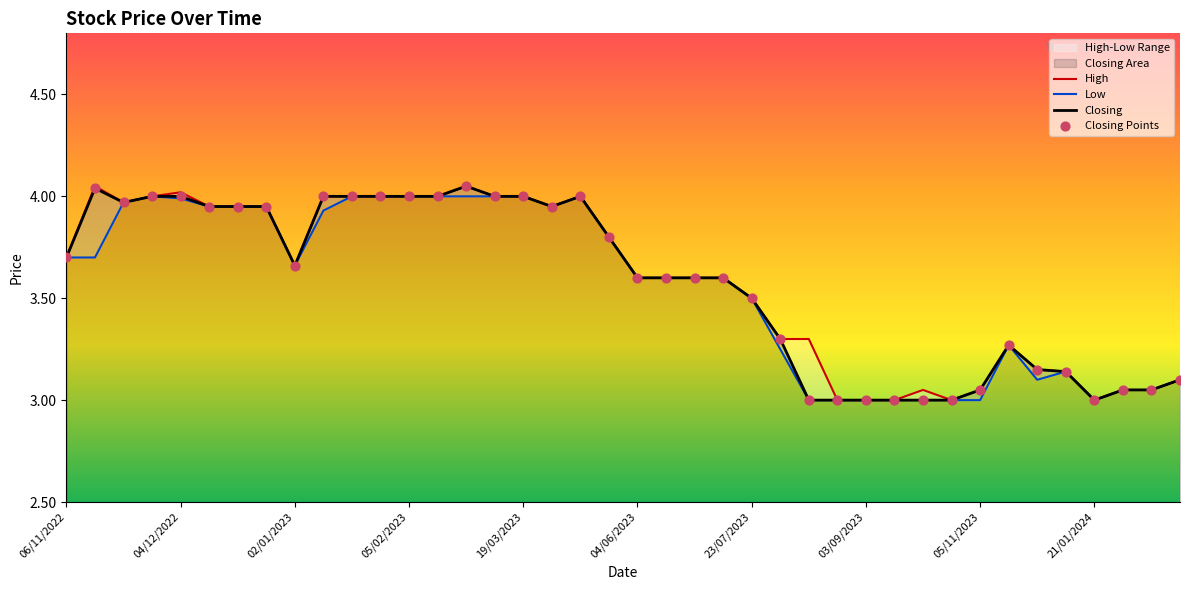

Which series has the largest total across all categories?

High